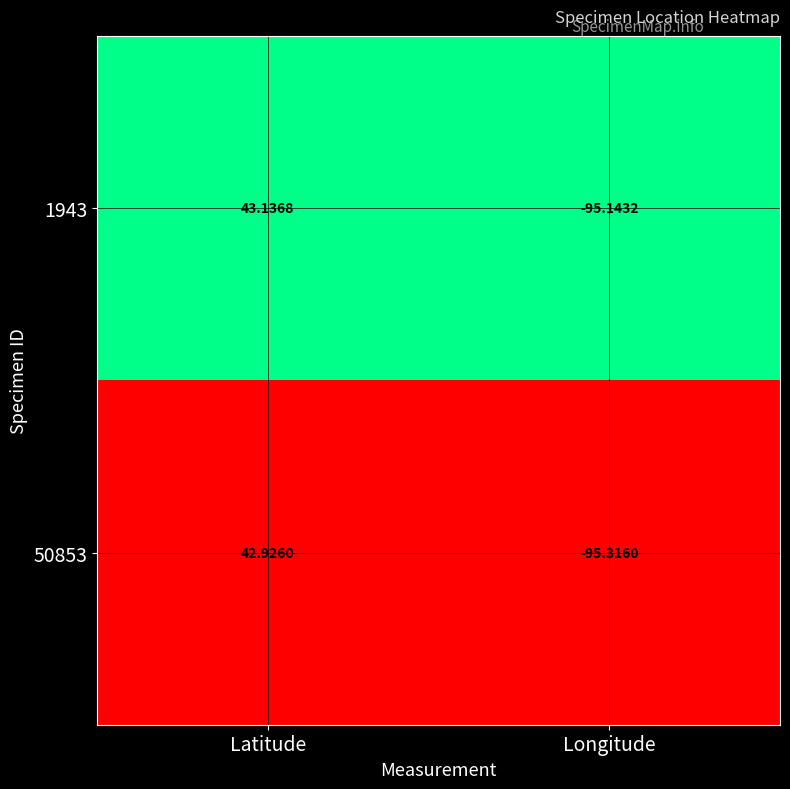

At which label does 50853 first exceed 42?

Latitude